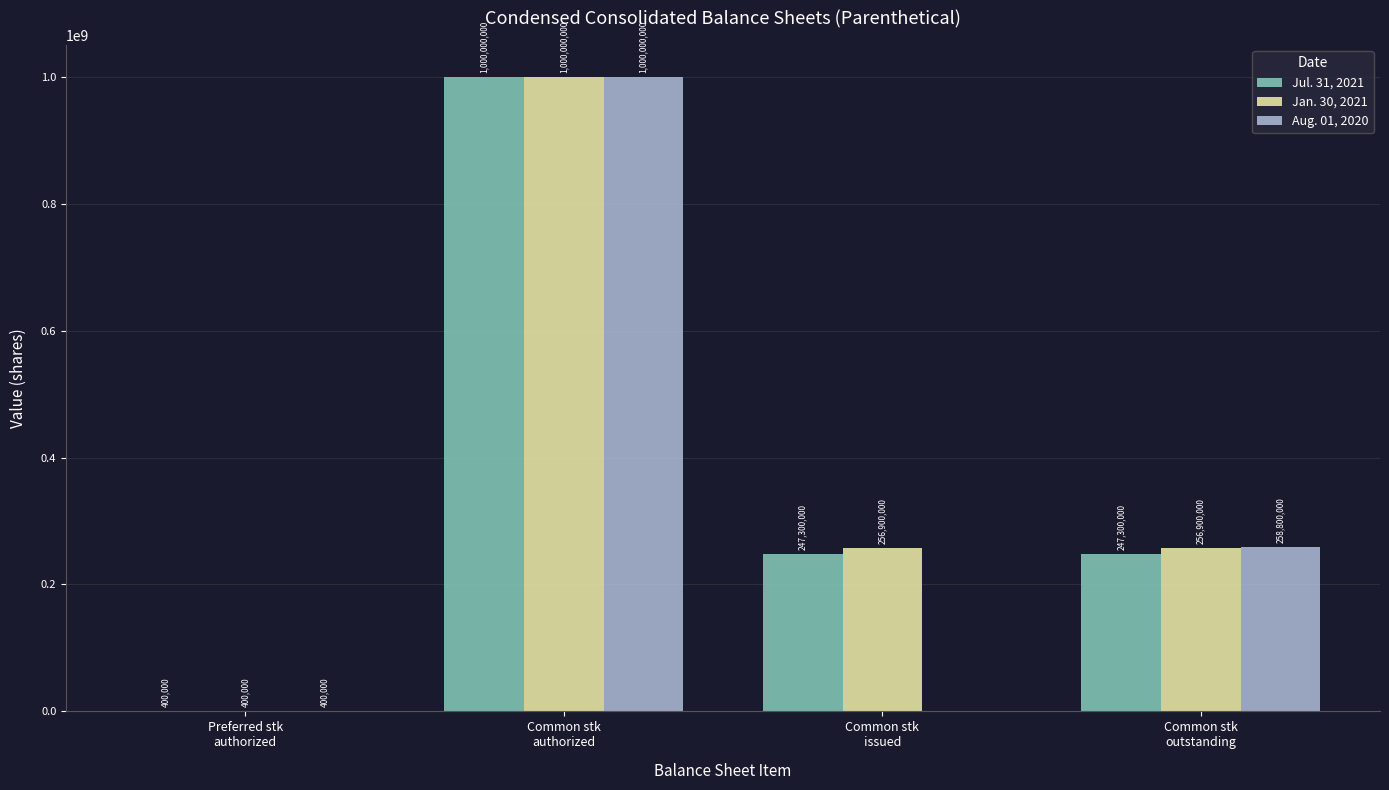

How many categories are shown in the chart?

4